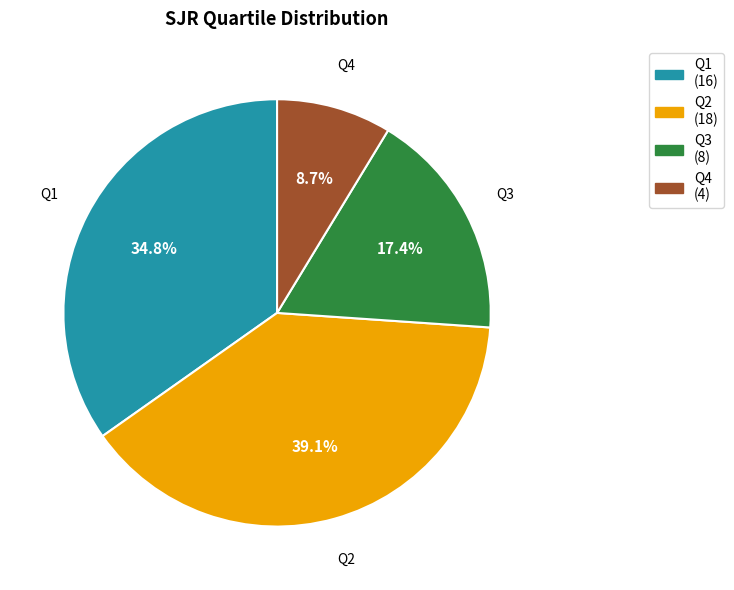

What percentage is the Q2 slice, to the nearest percent?

39%